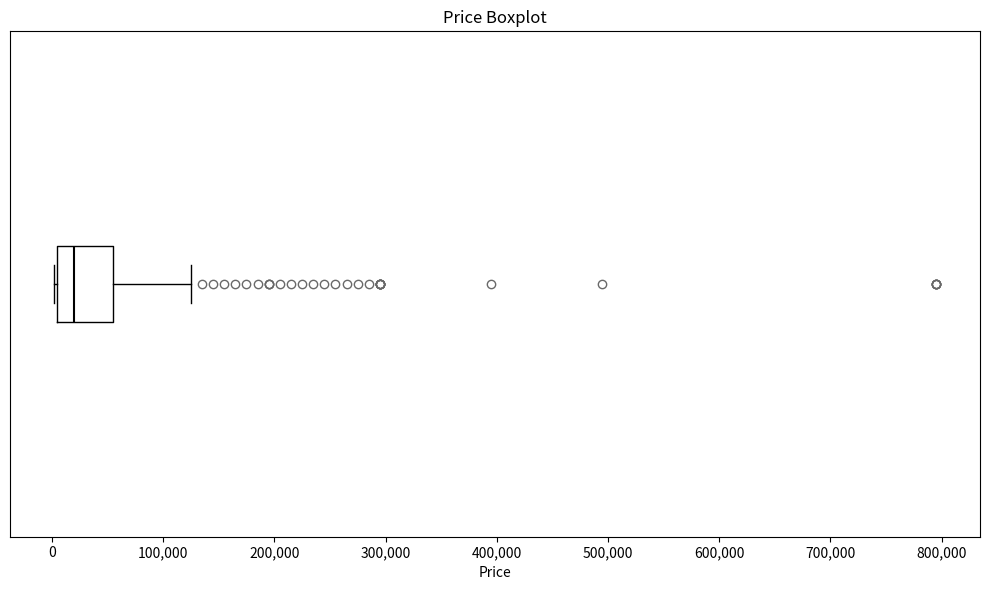

Transcribe this box plot: give where the median line is, the range the box spans, and where the two whiskers end, as read against the x-axis. The values are not printed on the chart, so give them approximately, as read against the axis.

median 20000, box 0 to 50000, whiskers 0 to 120000